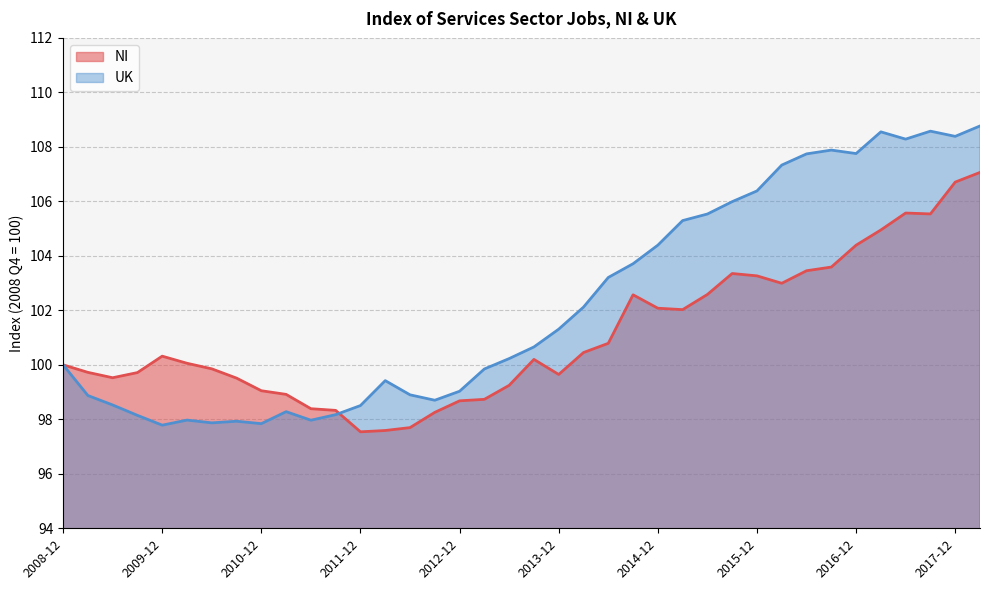

True or false: NI and UK cross at least once.

True